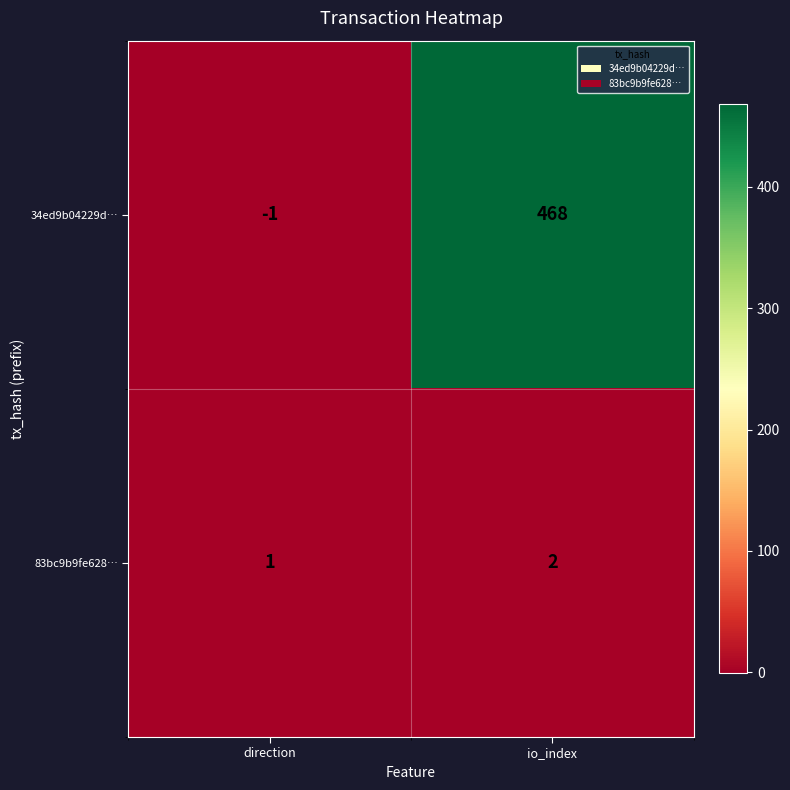

What is the sum of the 83bc9b9fe628… values at io_index and direction?

3